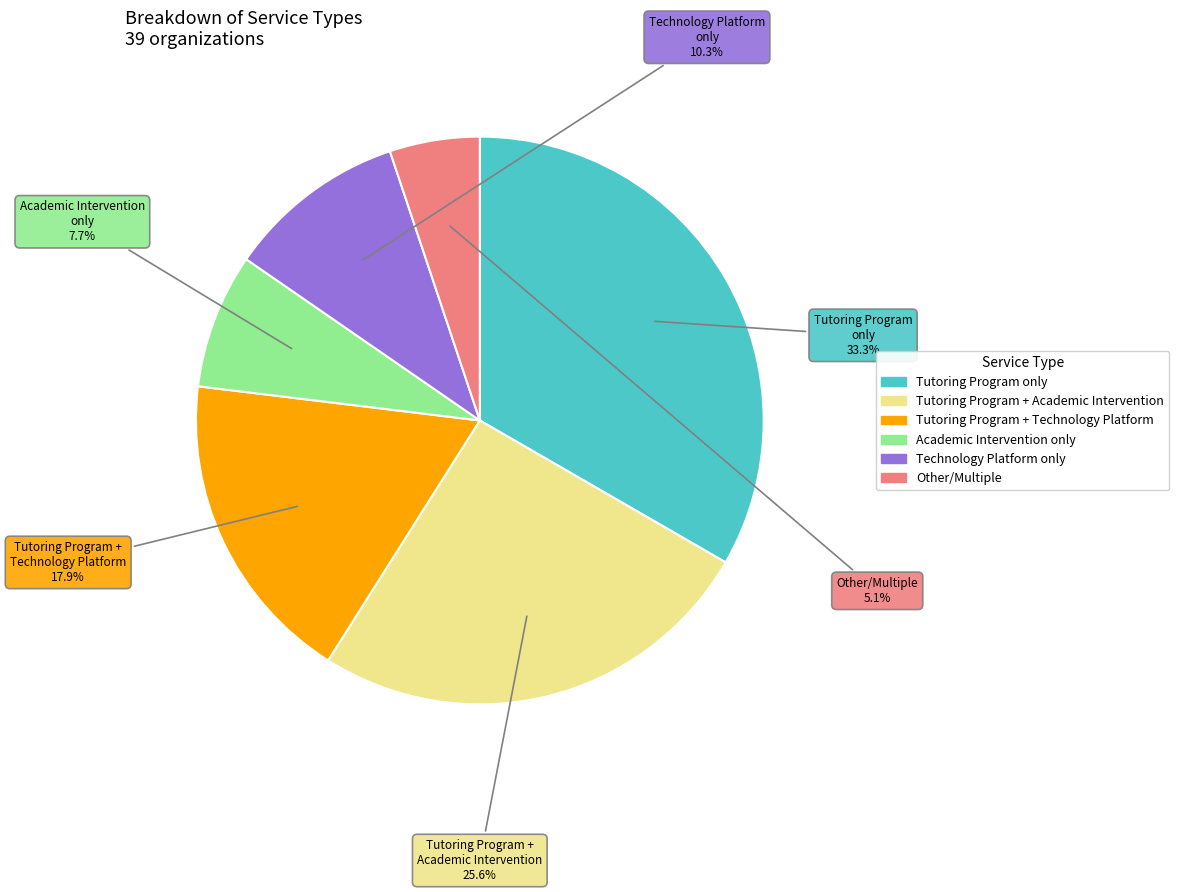

Is there any slice that represents more than half of the pie?

No